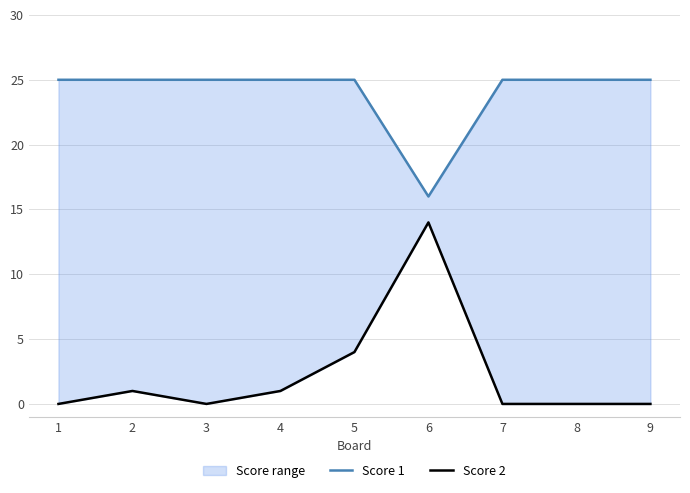

Which series changed the most between 3 and 5?

Score 2